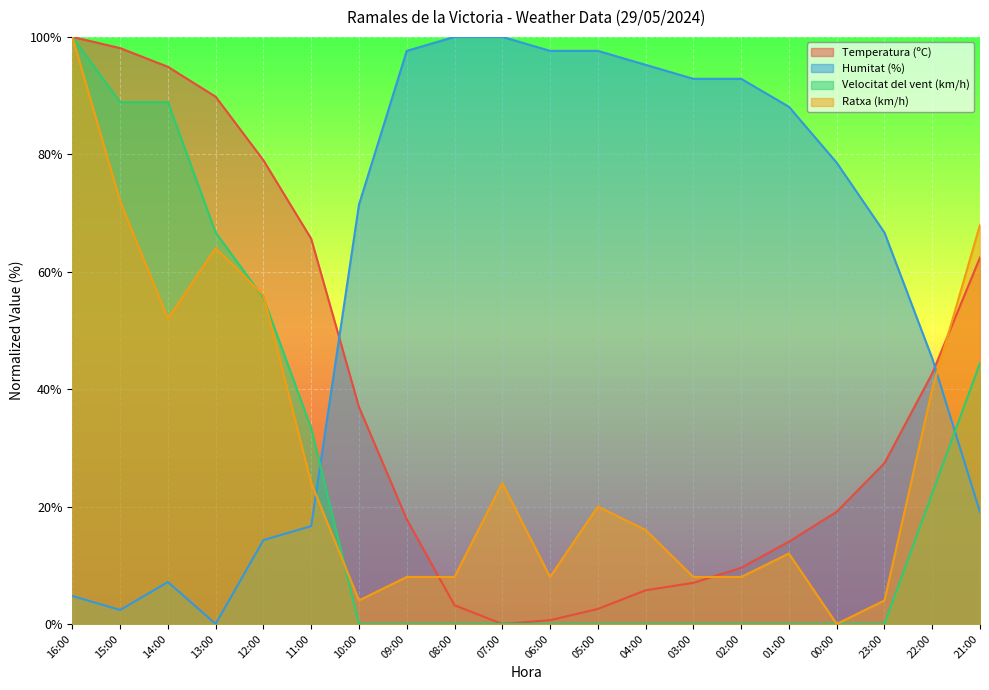

Rank the series at 22:00 from lowest to highest value.

Velocitat del vent (km/h), Ratxa (km/h), Temperatura (ºC), Humitat (%)